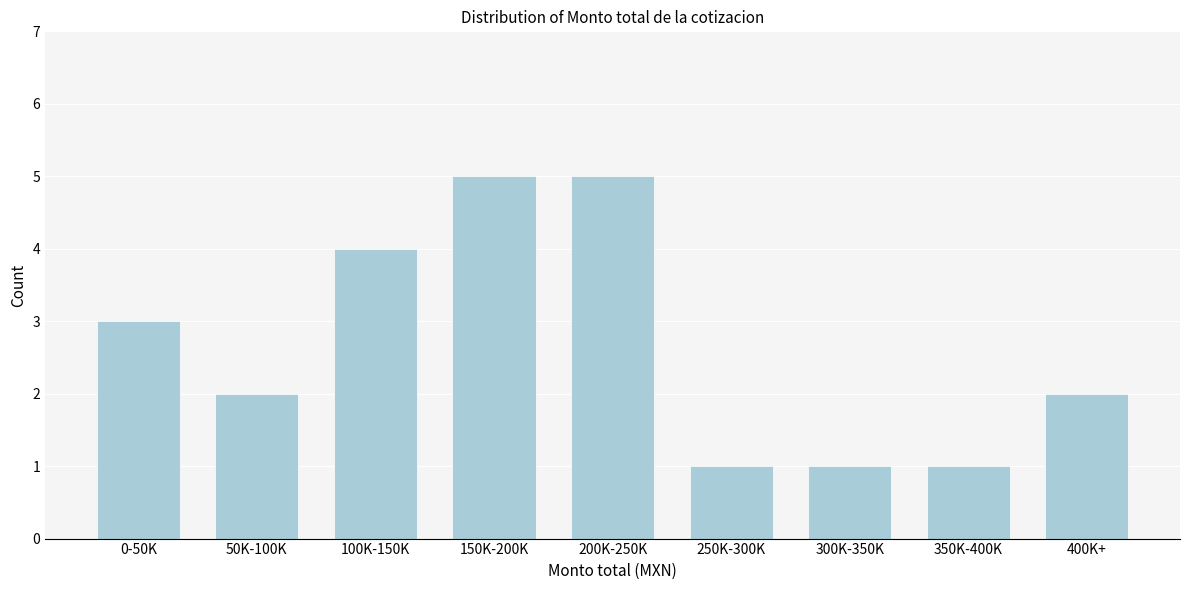

Reading right to left, list all the values displayed in this chart.

2	1	1	1	5	5	4	2	3